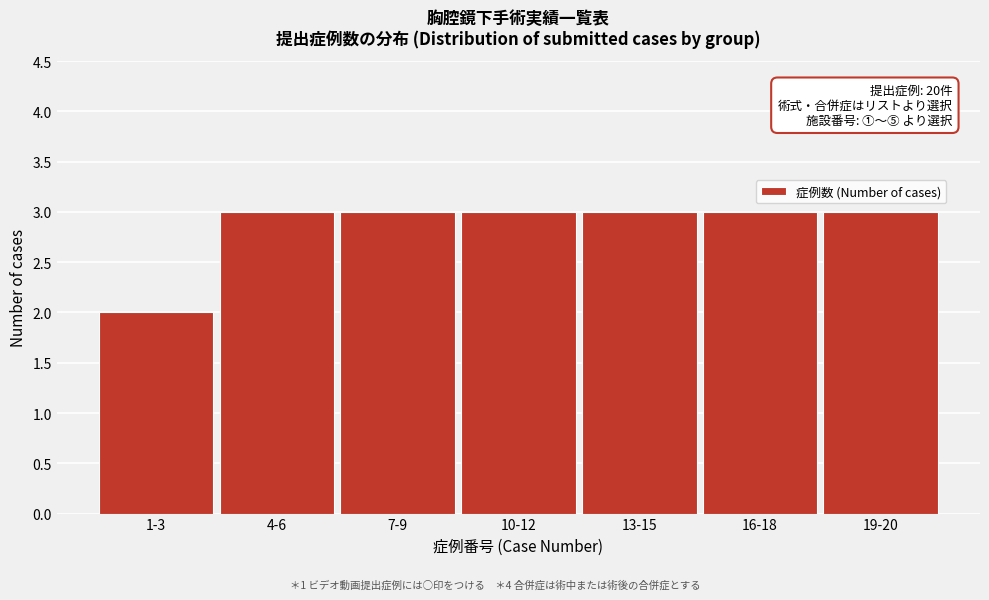

Reading right to left, what are all the values shown in this chart?

3	3	3	3	3	3	2